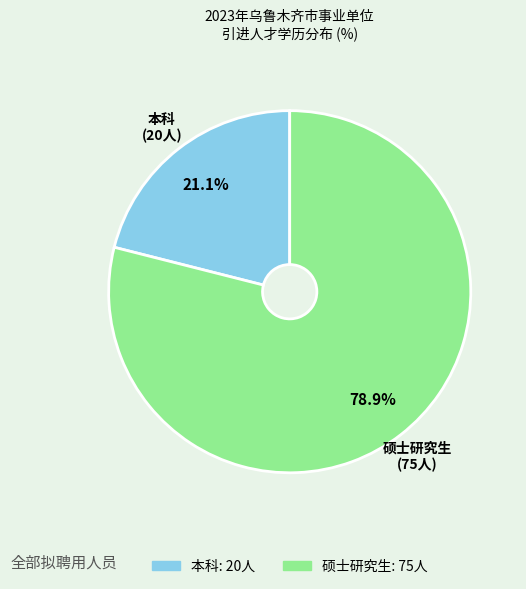

The 硕士研究生 slice represents 65% of the pie. True or false?

False